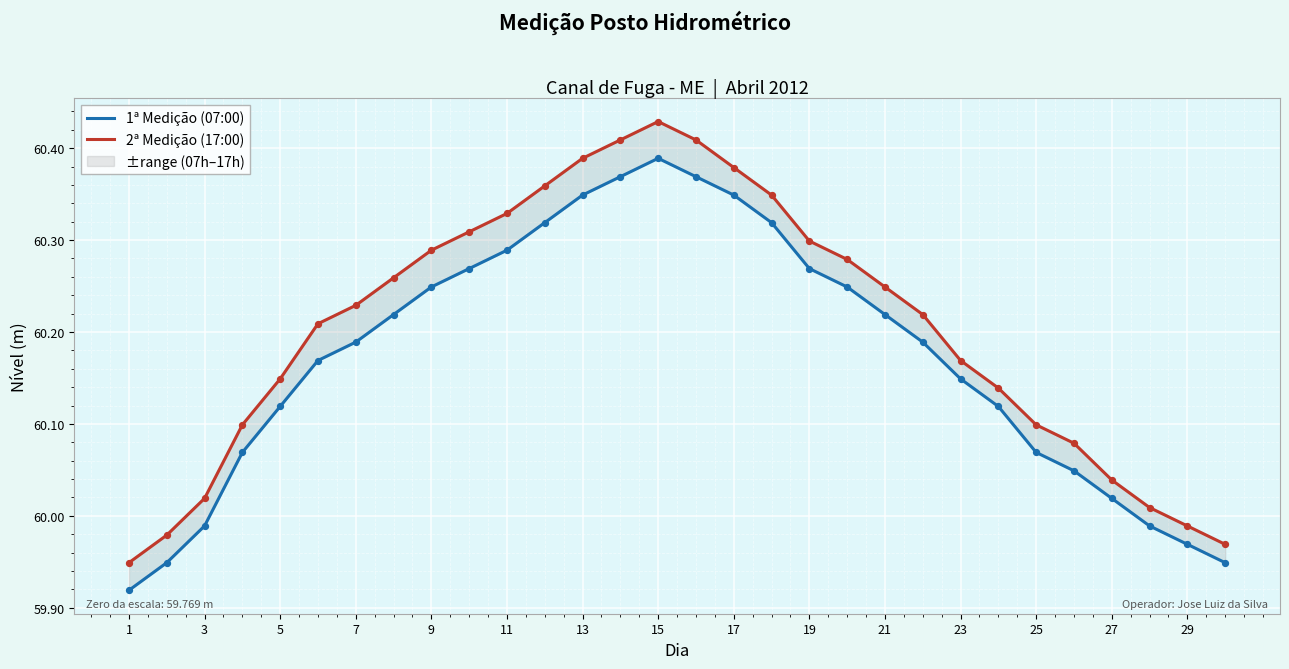

Which series has the largest total across all categories?

2ª Medição (17:00)